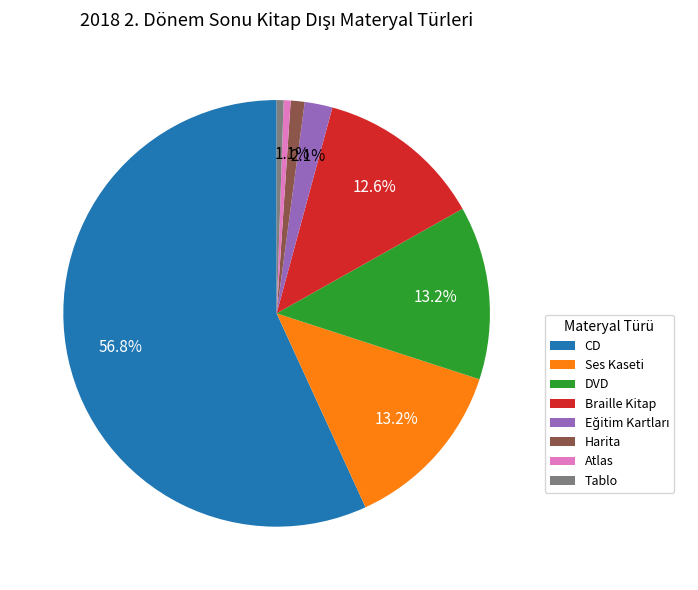

How many segments does this pie chart have?

8